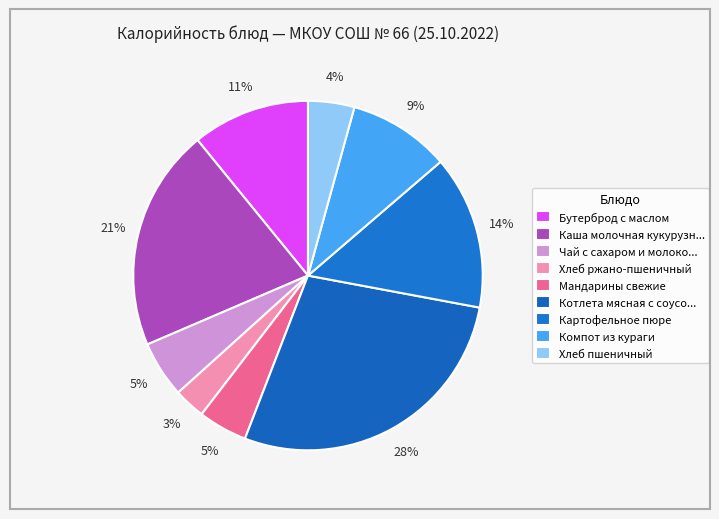

How many slices are in this pie chart?

9